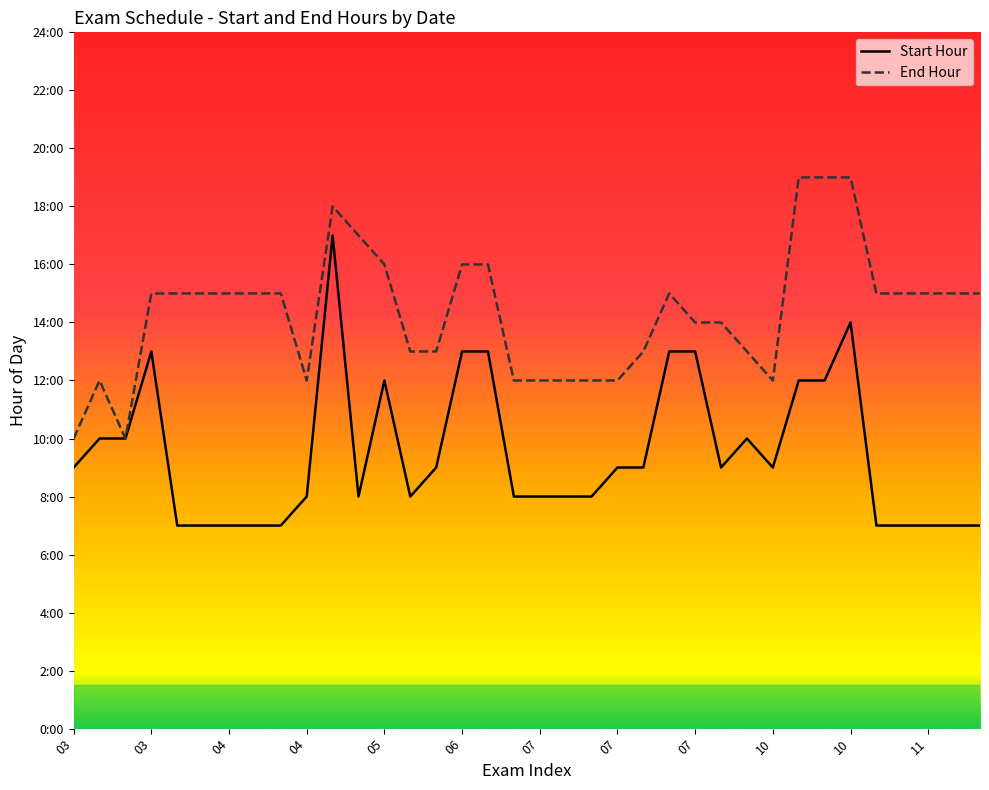

At which category does Start Hour reach its first local peak?

03